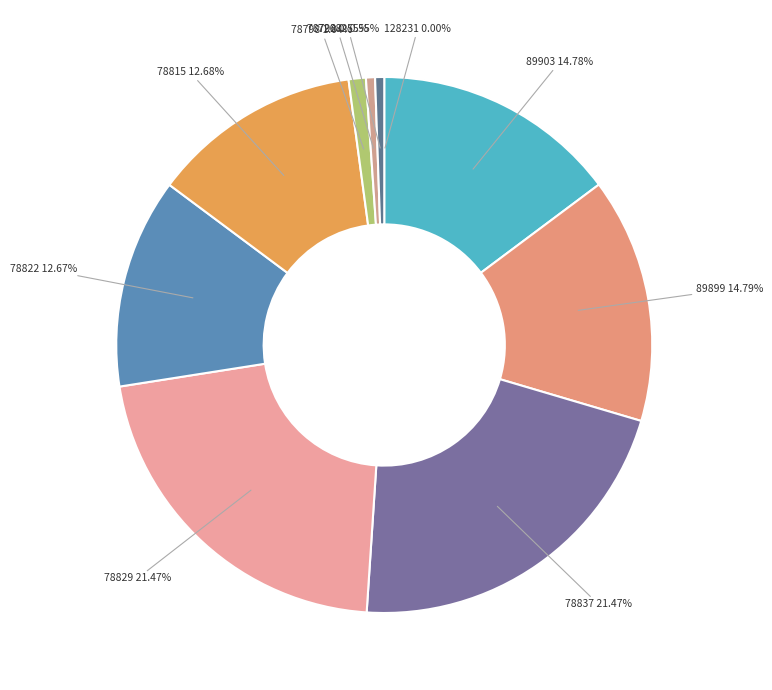

Is the sum of 78822 12.67% and 89899 14.79% greater than half?

No